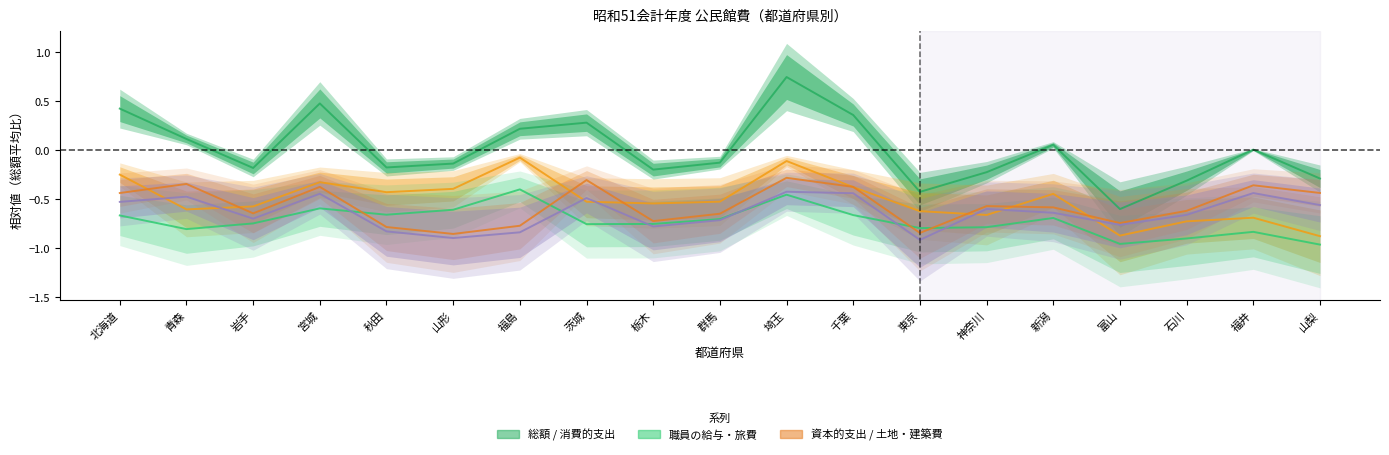

The 資本的支出 series shows -1.1 at 群馬. True or false?

False